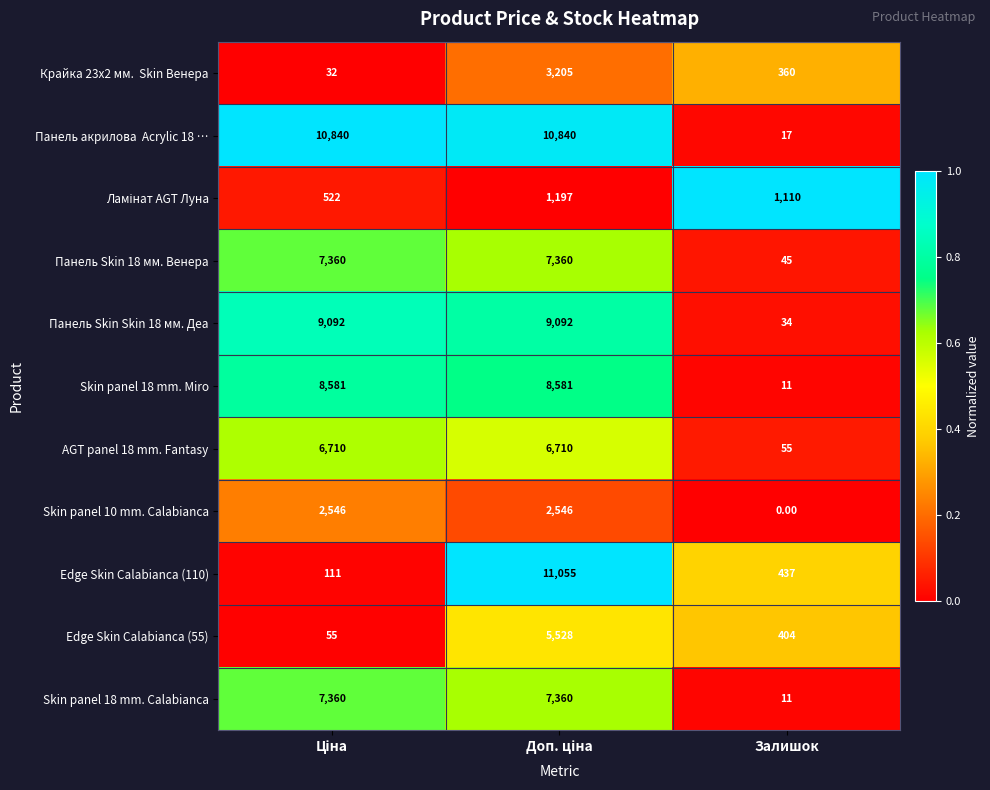

What is the average value of the Skin panel 18 mm. Miro series?

5724